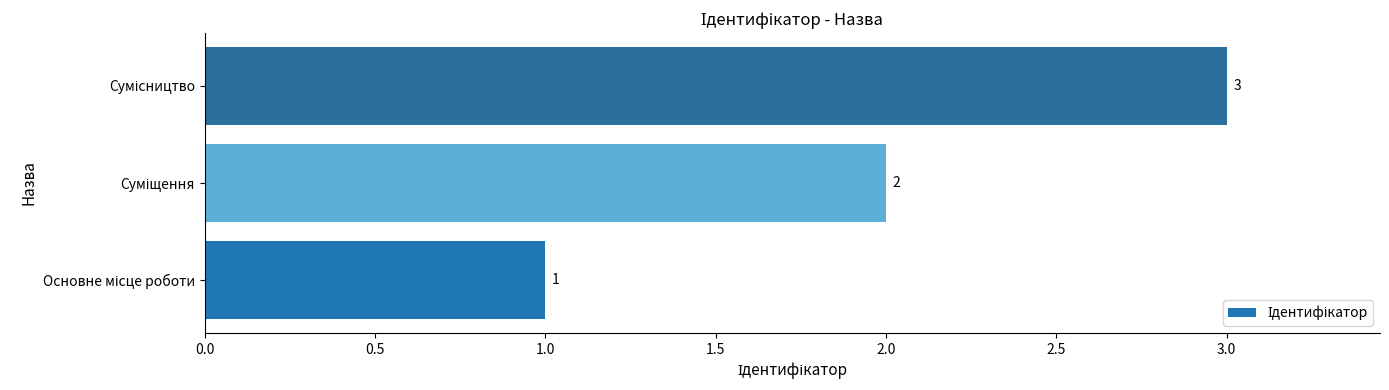

How many values are between 1 and 3?

3